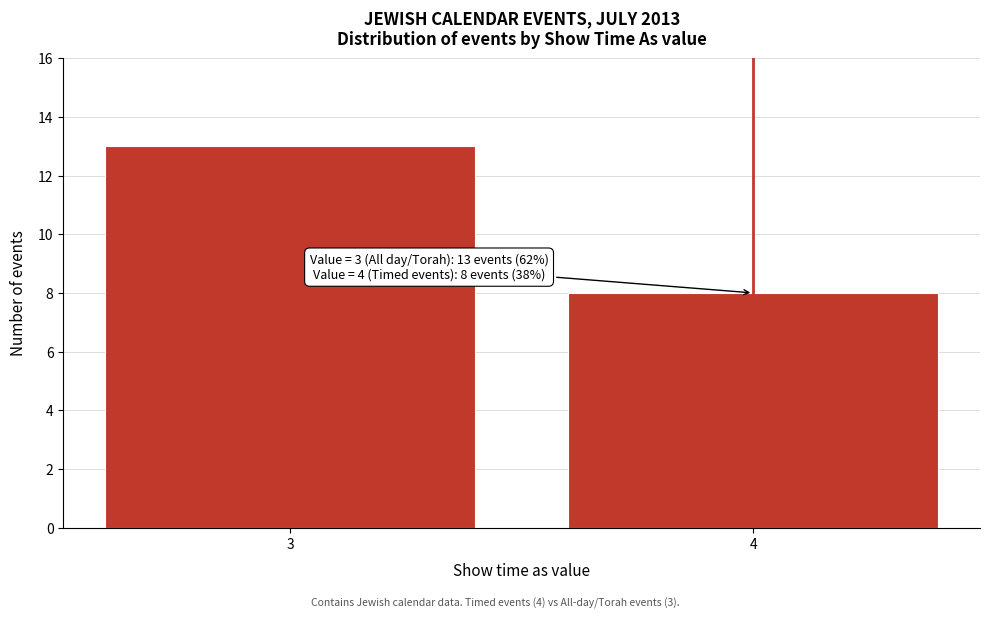

Reading left to right, list all the values displayed in this chart.

13	8